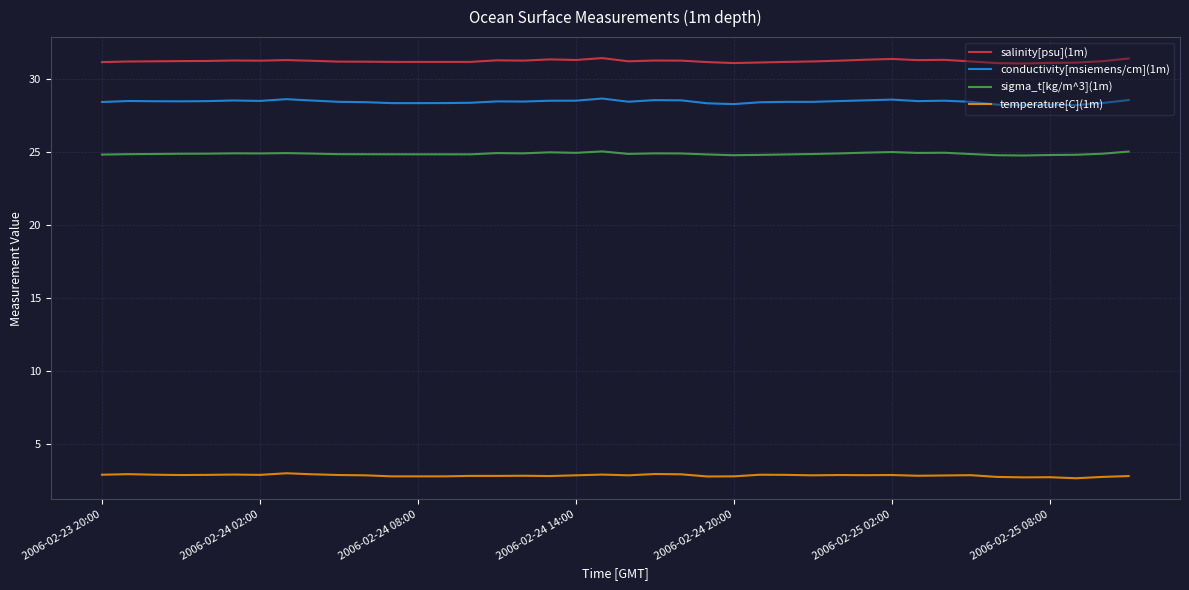

Rank the series by their maximum value, from highest to lowest.

salinity[psu](1m), conductivity[msiemens/cm](1m), sigma_t[kg/m^3](1m), temperature[C](1m)